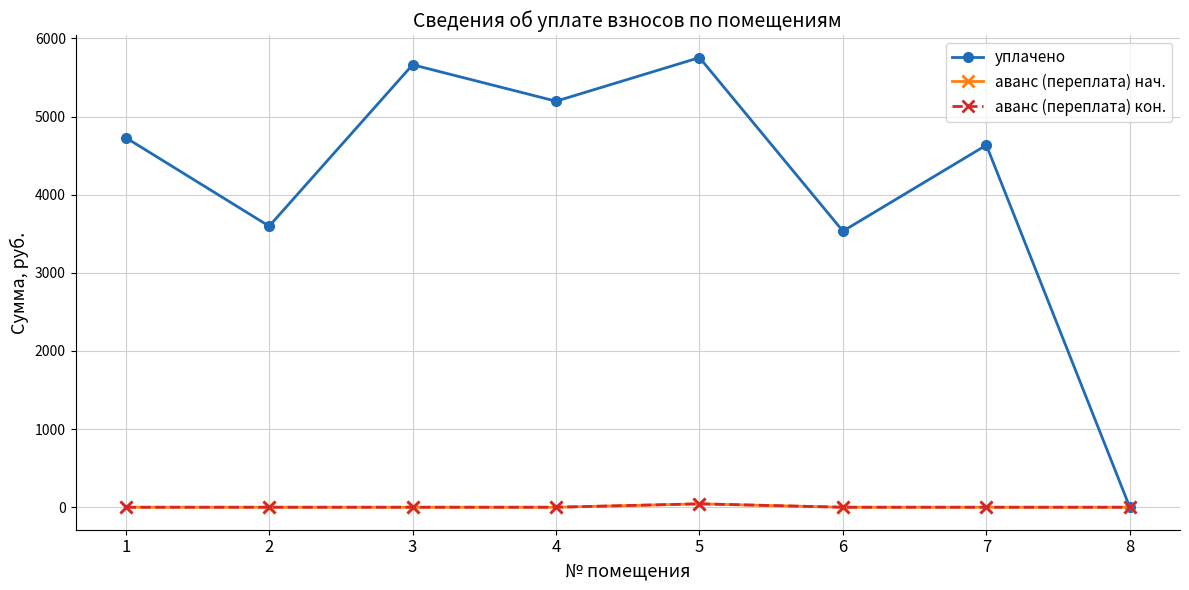

How many categories are shown in the chart?

8